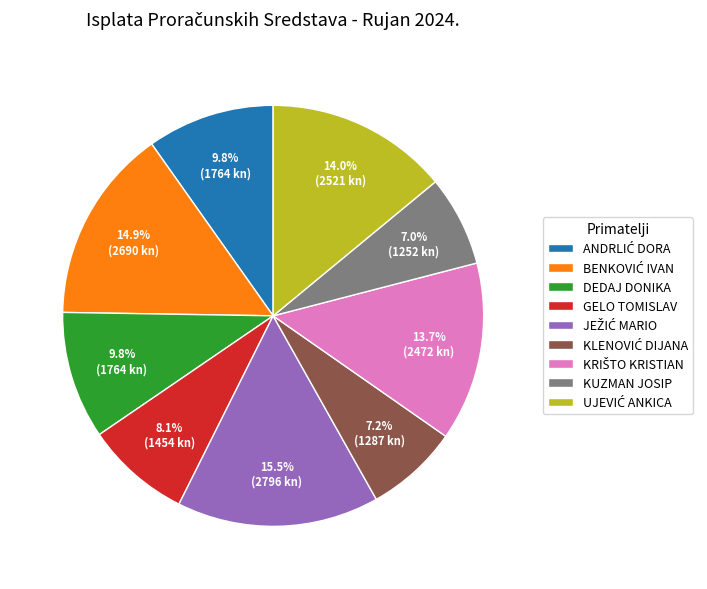

Combined, what portion of the pie is DEDAJ DONIKA and GELO TOMISLAV?

17.9%